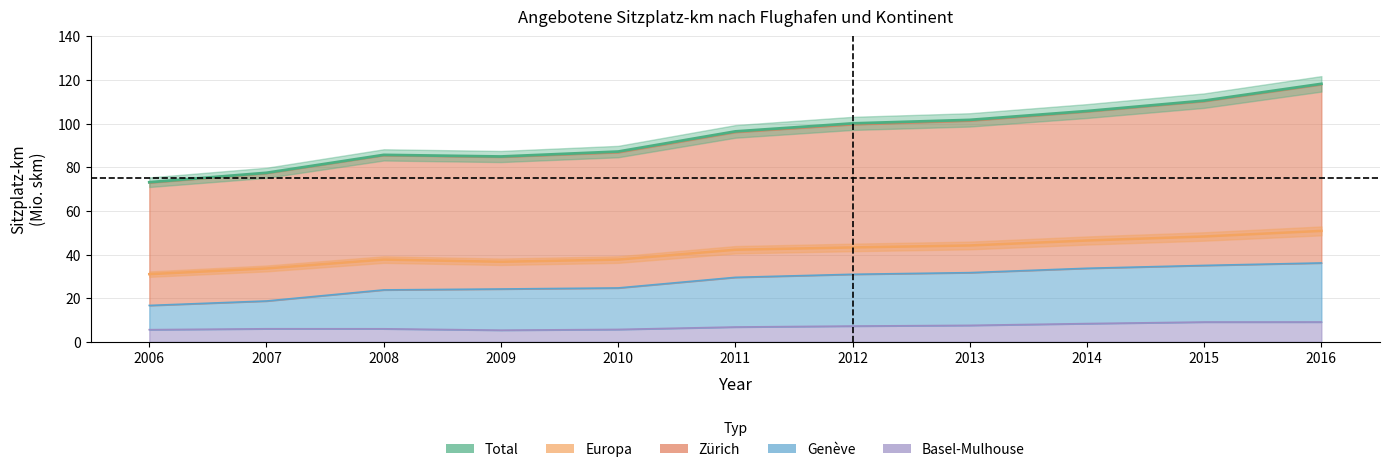

What is the difference between the Total values at 2015 and 2011?

14.1